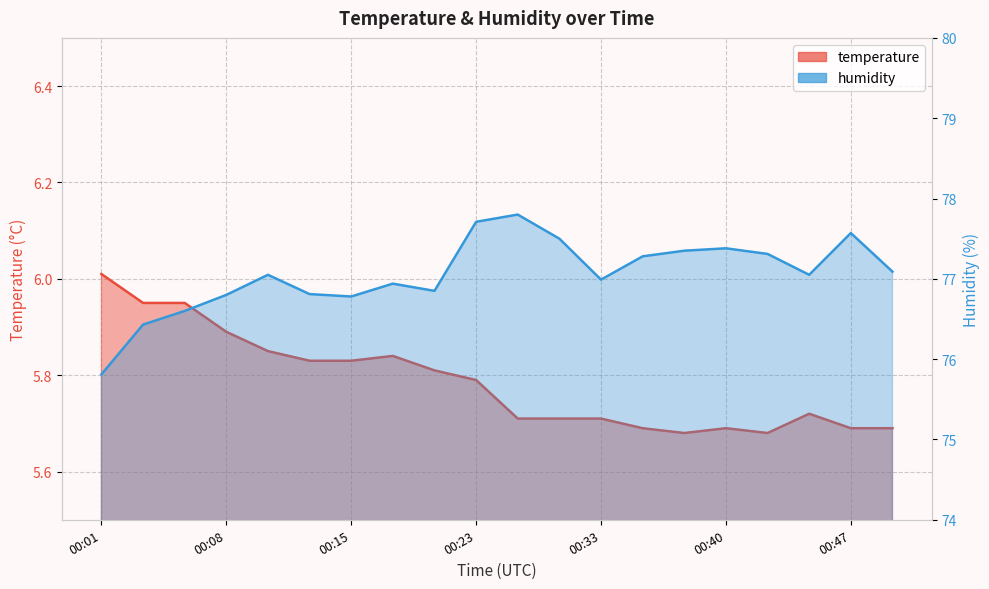

Does the chart display data point markers on the line(s)?

No